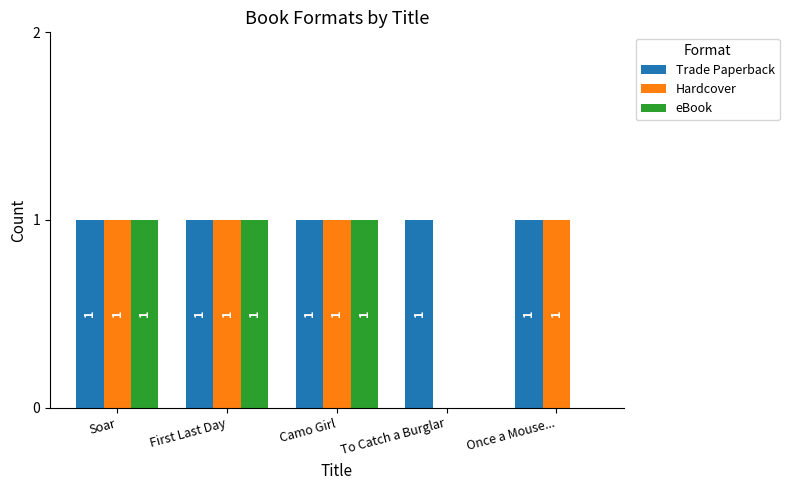

True or false: Hardcover has a value of 1 at First Last Day.

True